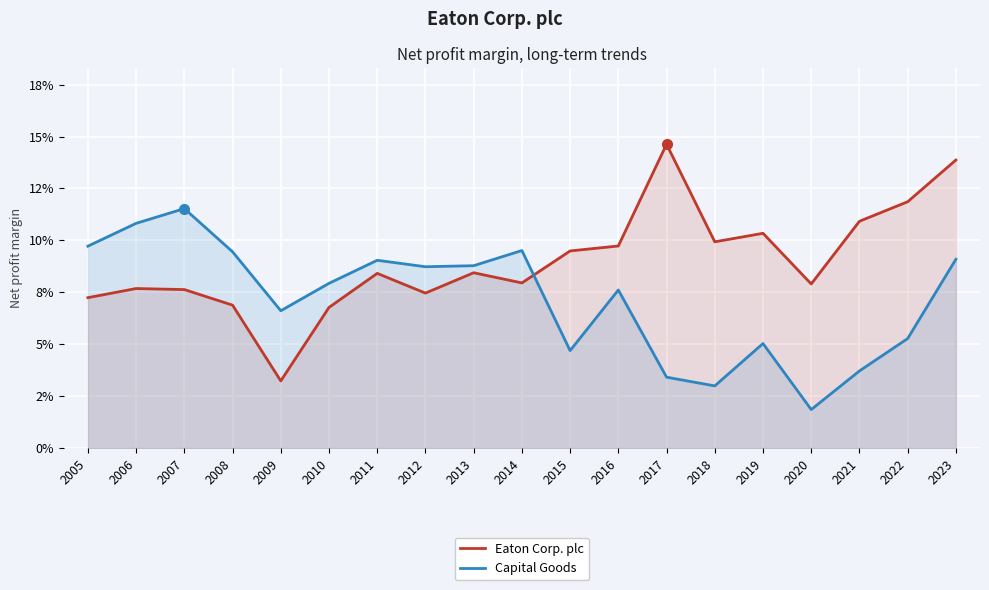

How many intersections are there between Eaton Corp. plc and Capital Goods?

1